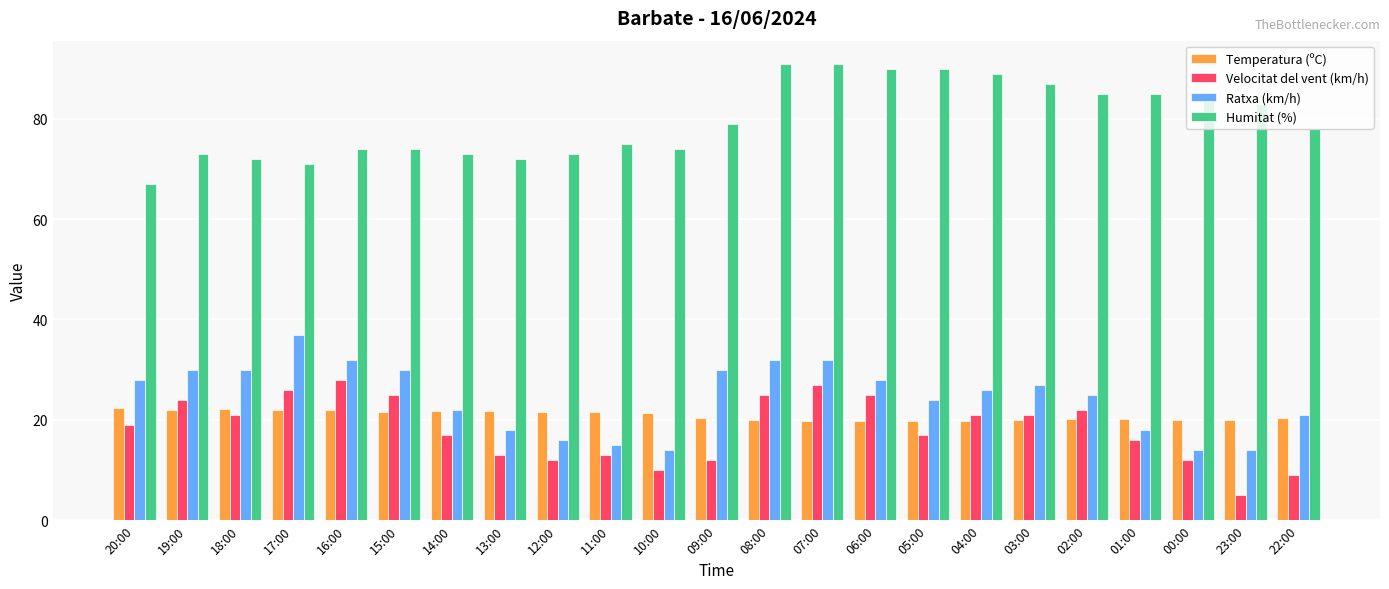

What is the minimum value shown in the chart?

5.0